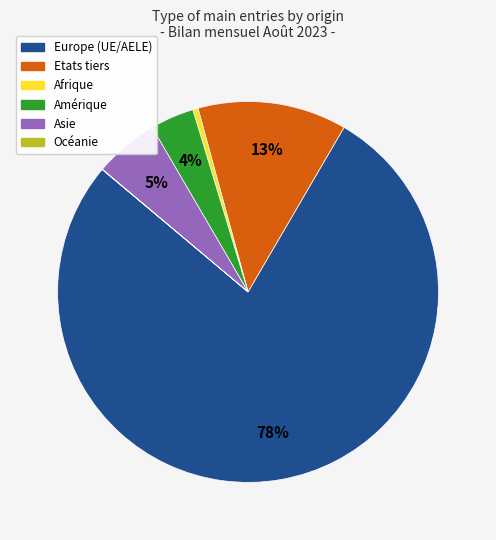

True or false: Asie accounts for 10% of the total.

False